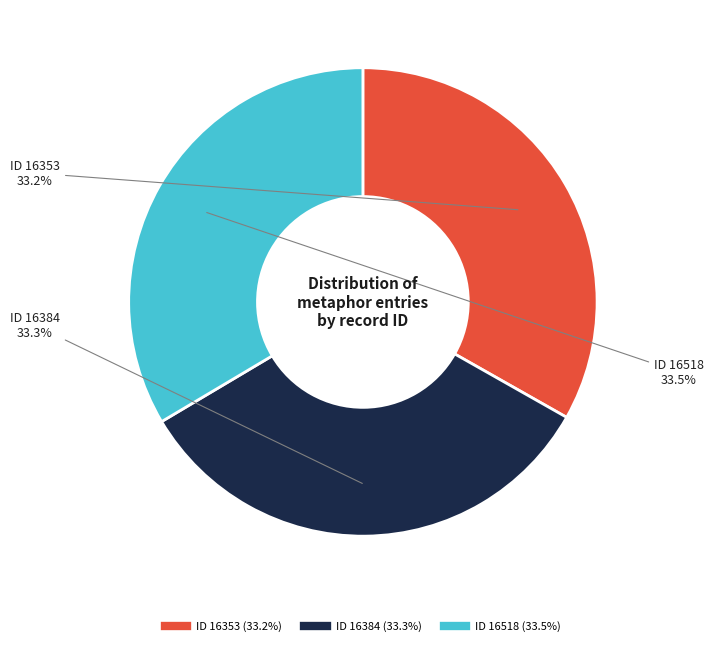

Count the number of slices in the pie.

3